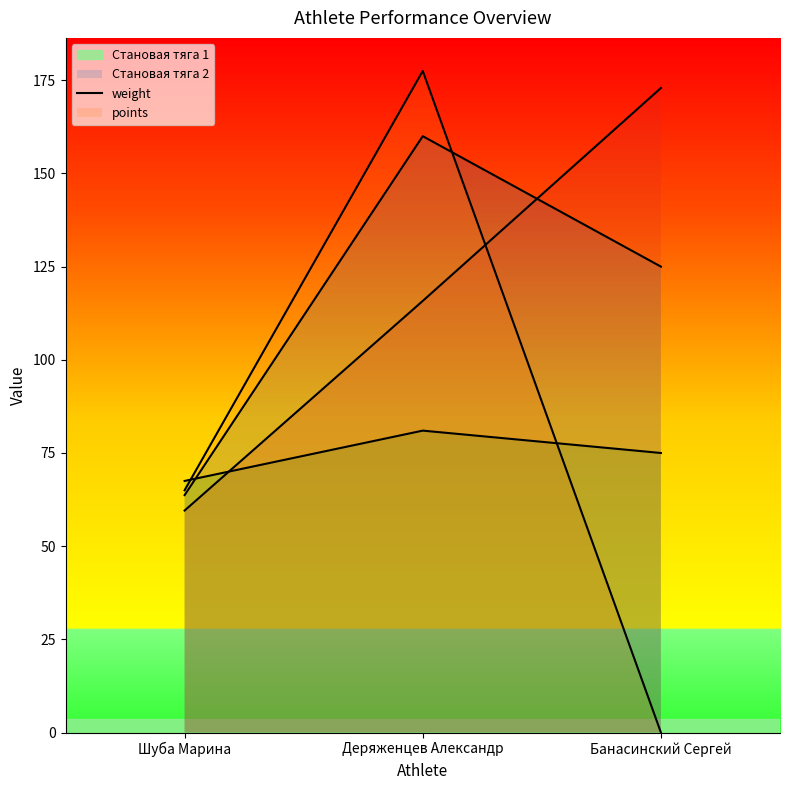

At which category is the sum across all series the highest?

Деряженцев Александр